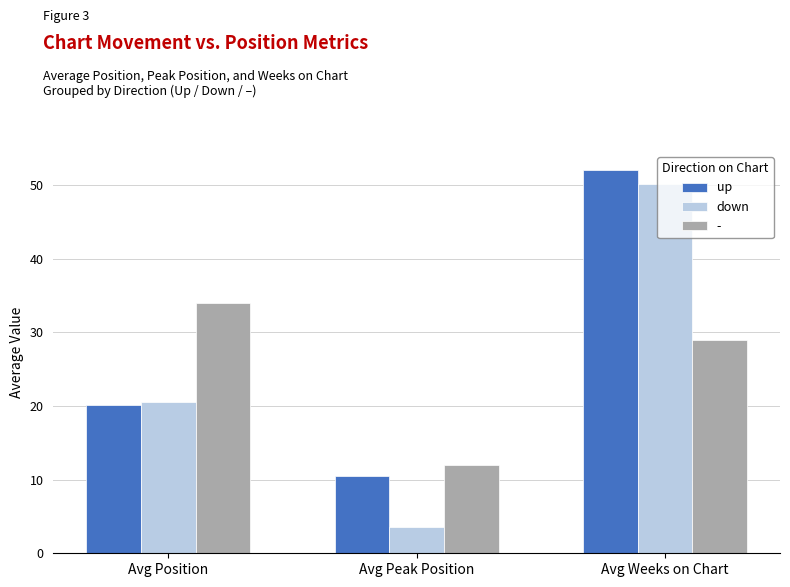

Which series has the largest range (max minus min)?

down